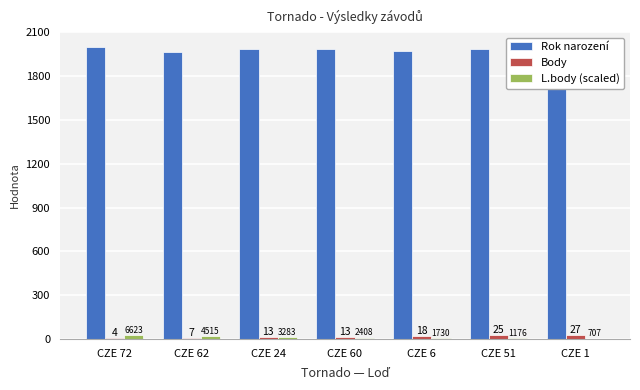

Between CZE 6 and CZE 51, which series saw the biggest shift?

Rok narození